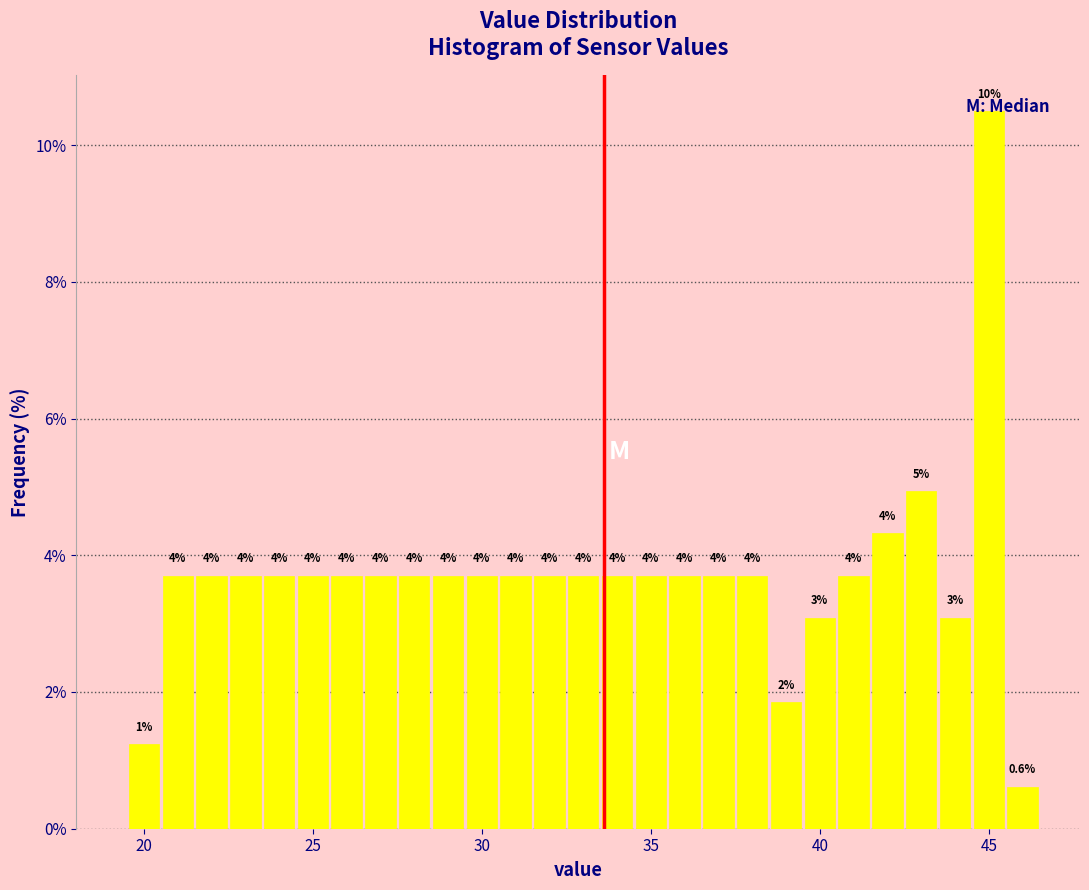

Read against the x-axis, roughly where is the centre of the tallest bar?

45.0